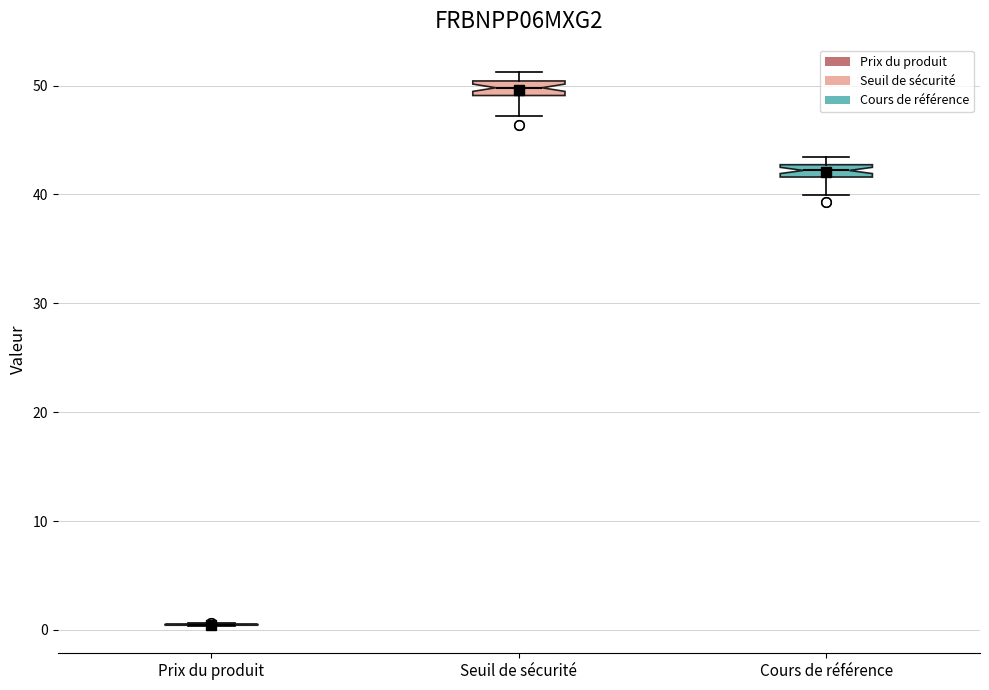

Where is the lower edge of the box for Cours de référence on the y-axis? The values are not printed on the chart, so give them approximately, as read against the axis.

42